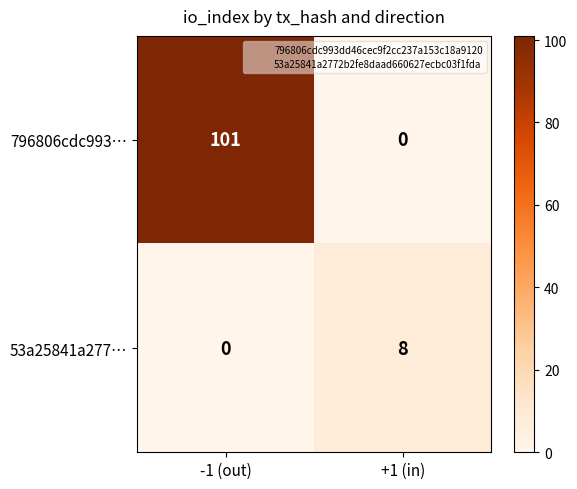

The 796806cdc993… series shows 49 at +1 (in). True or false?

False